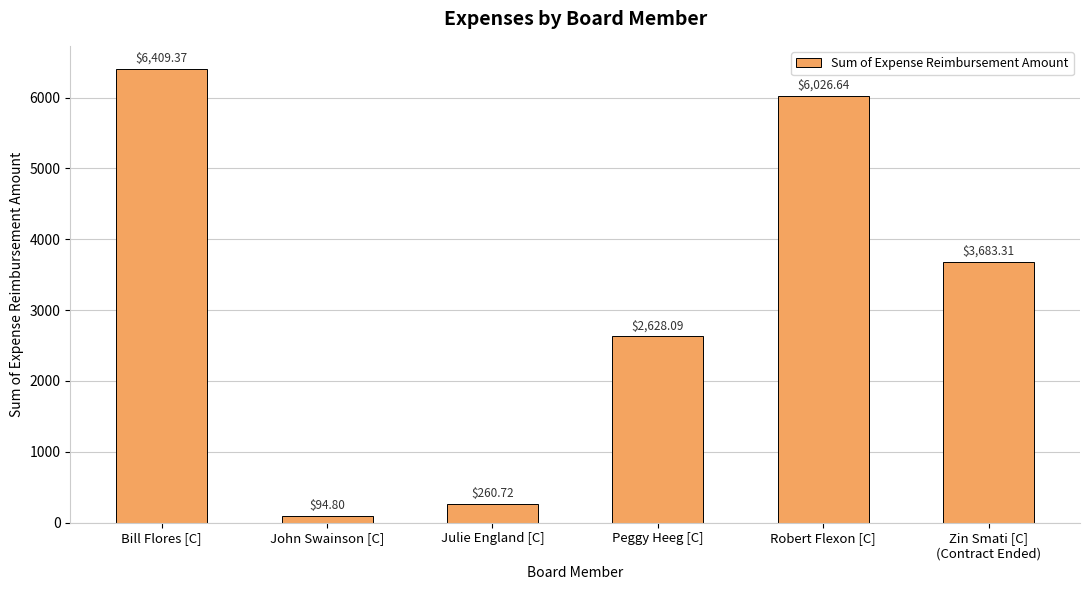

What is the value of the 5th bar from the left?

6026.6